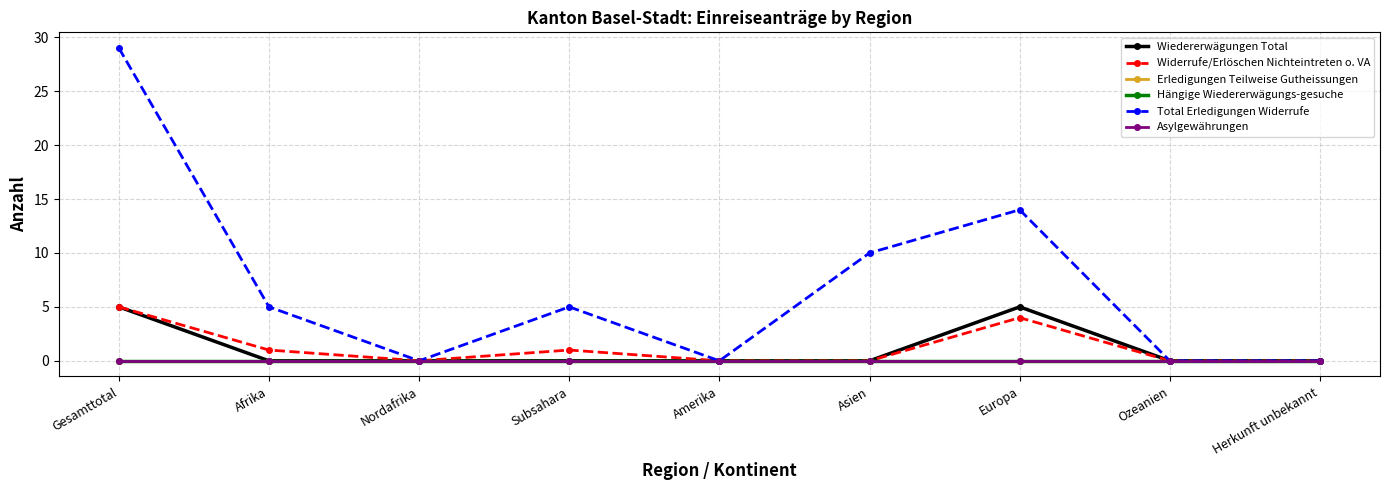

Which series has the largest total across all categories?

Total Erledigungen Widerrufe